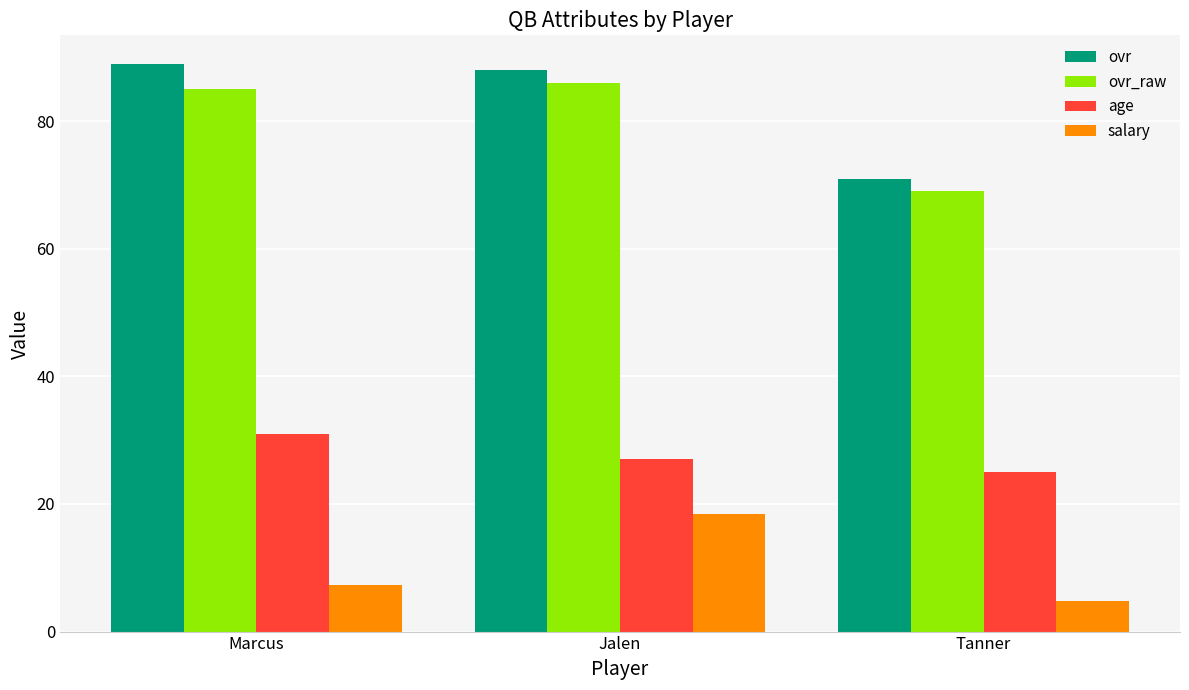

The ovr_raw series shows 104.5 at Tanner. True or false?

False